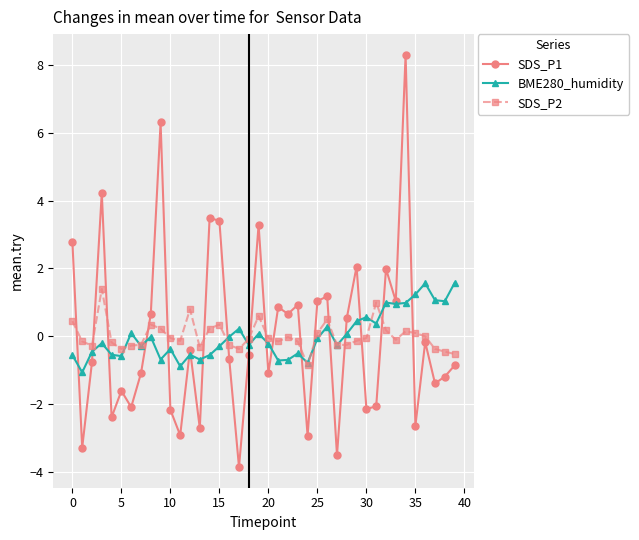

Which series has the largest range (max minus min)?

SDS_P1